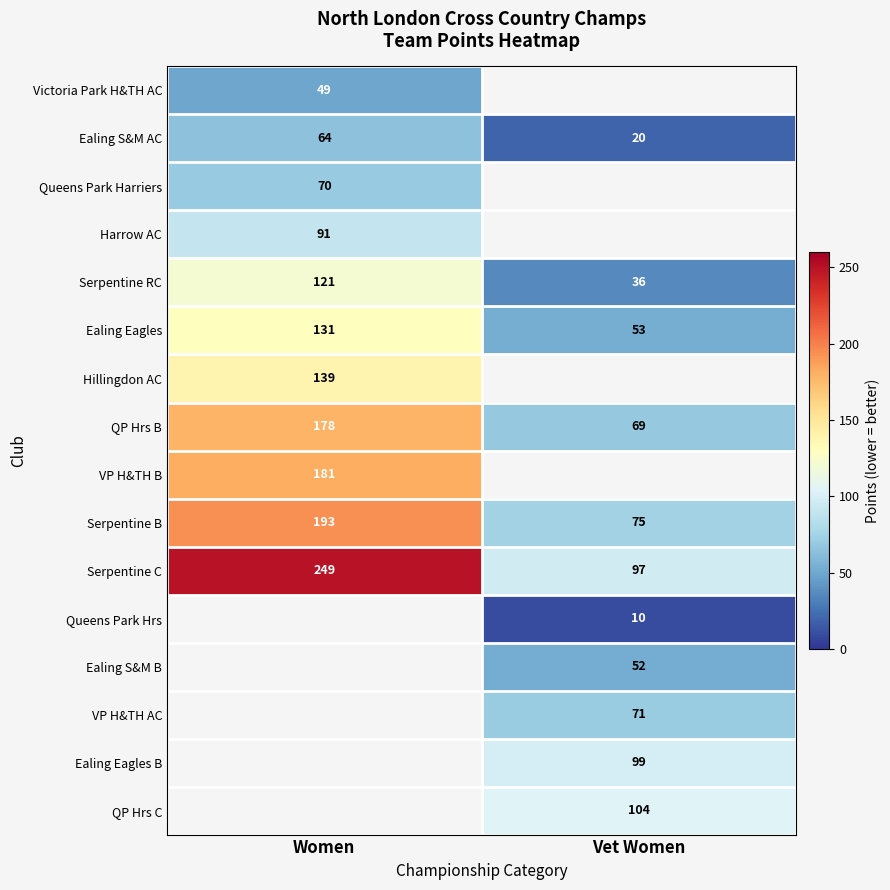

Which category has the highest value in the Serpentine C series?

Women